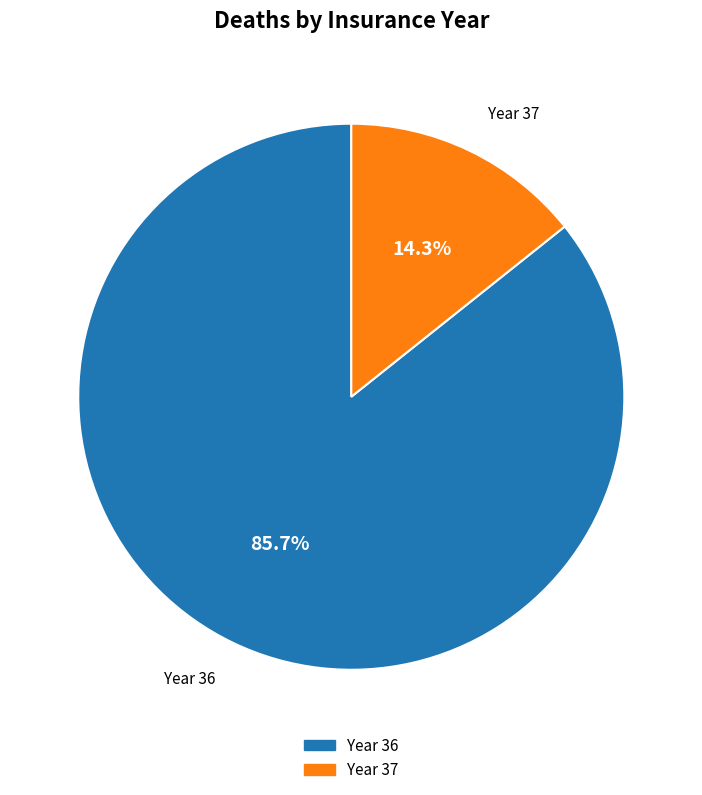

Is there any slice that represents more than half of the pie?

Yes